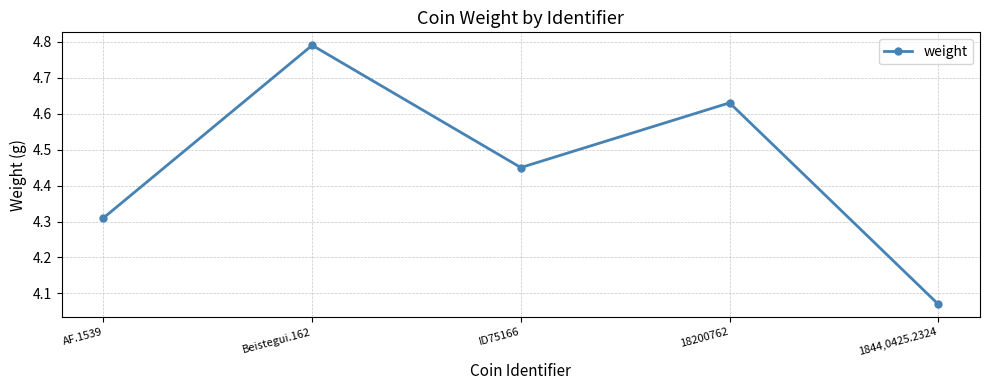

Is this an area chart (filled region under the line)?

No